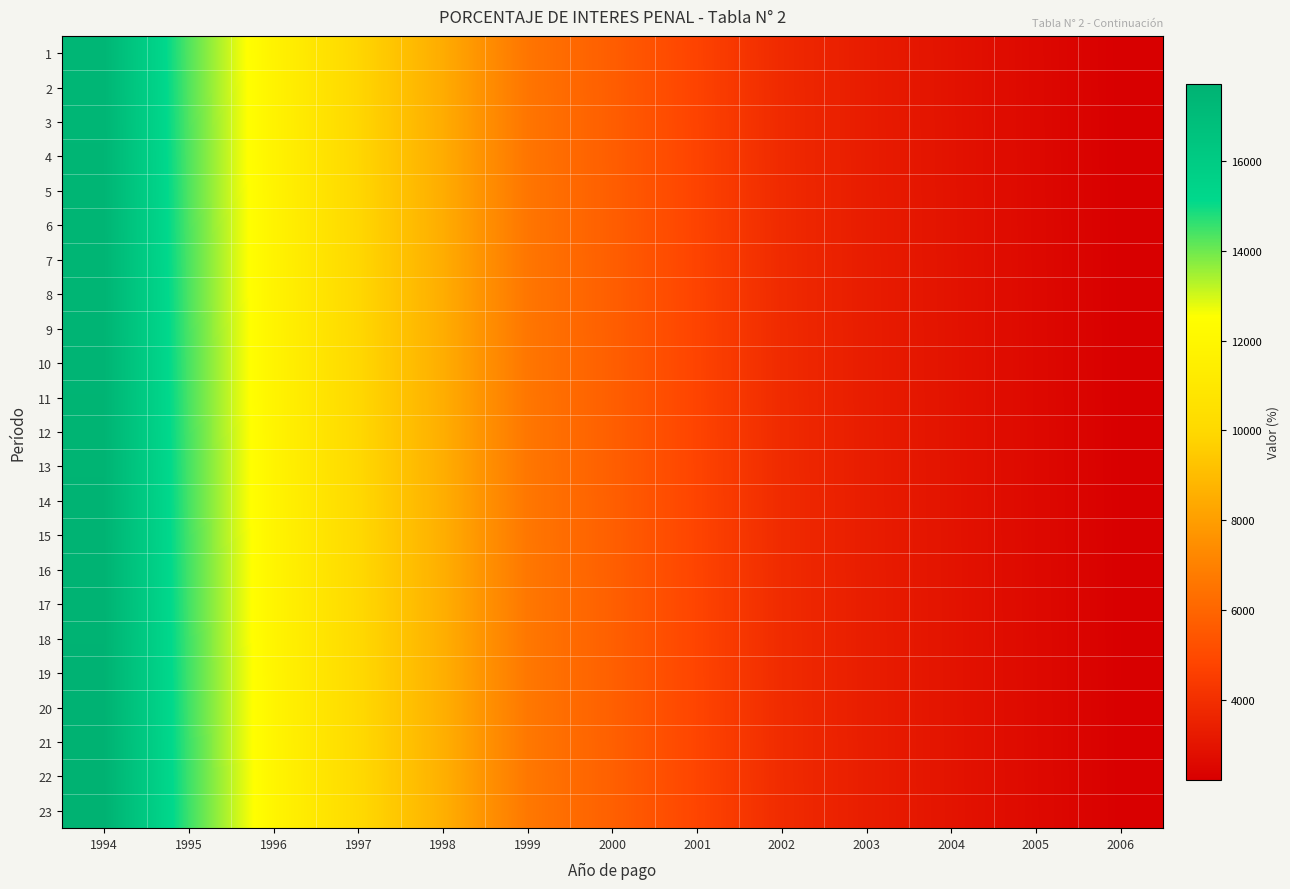

Between 1994 and 1996, which series saw the biggest shift?

23